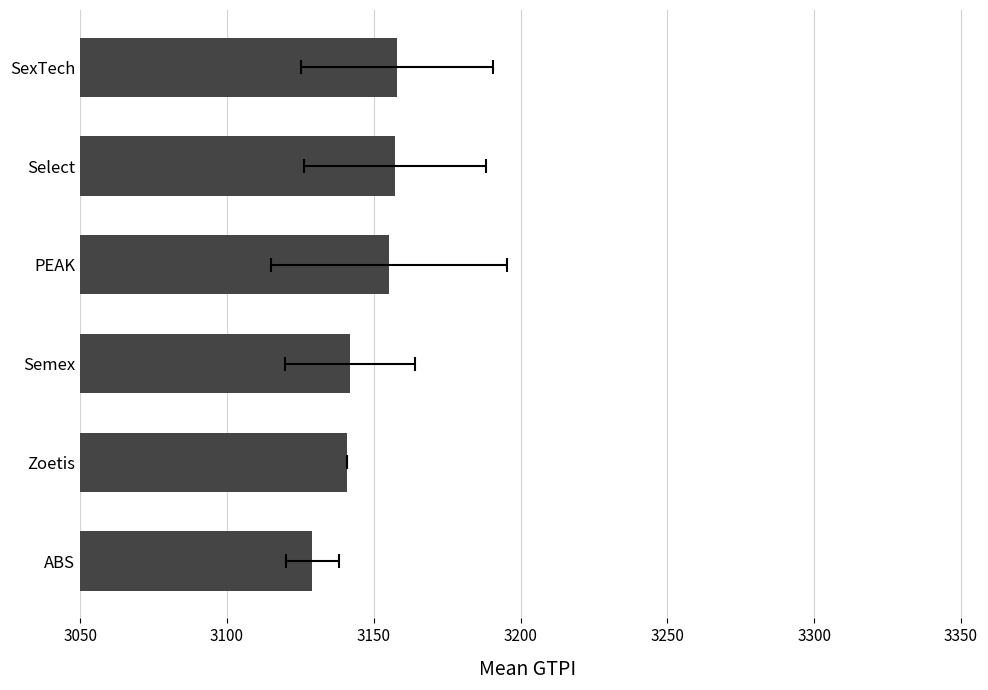

Count the number of values greater than 3155.

3